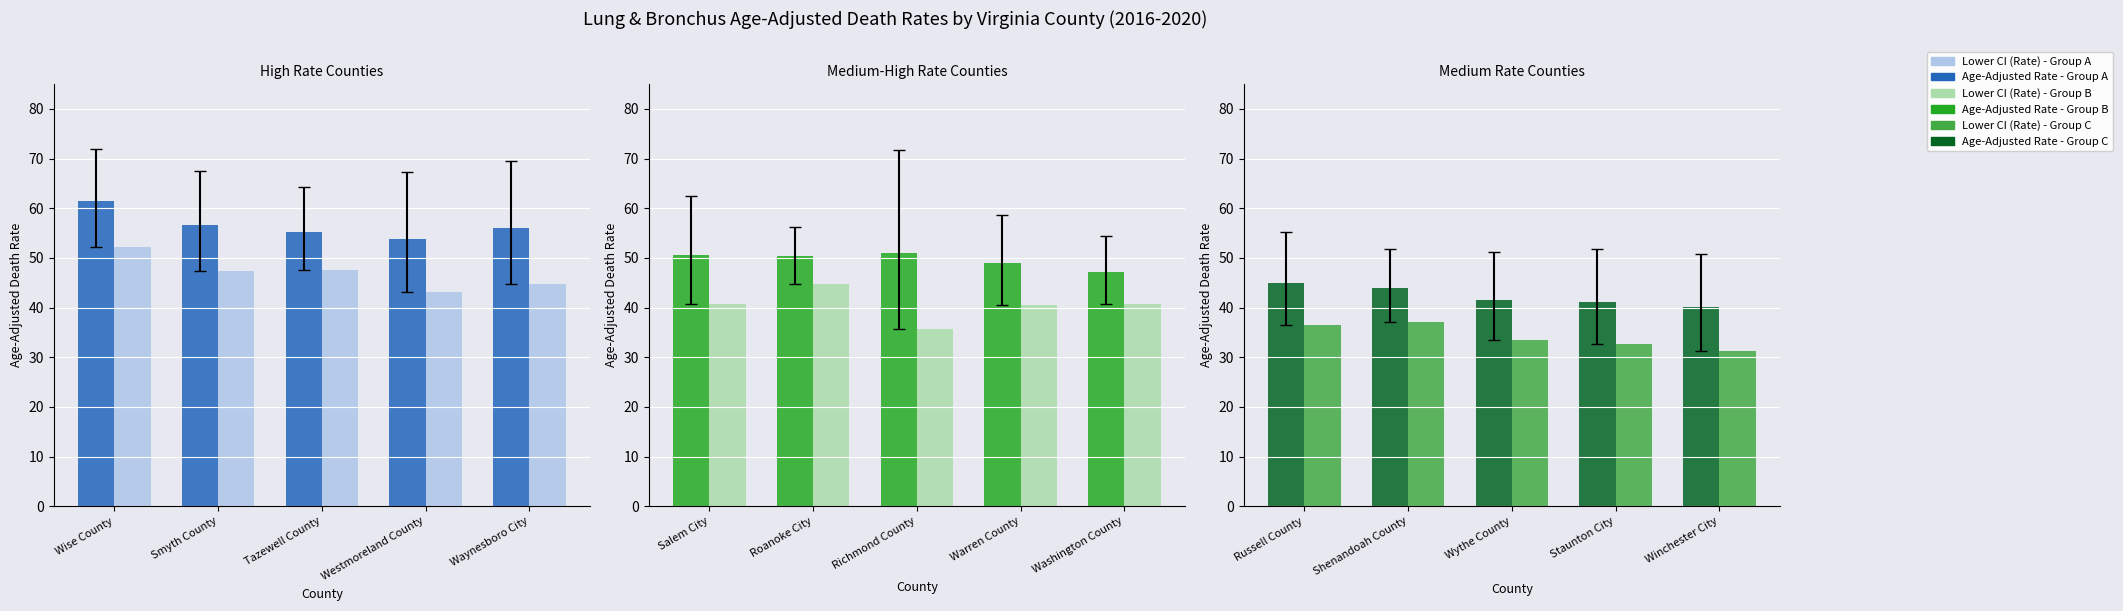

What is the difference between the second highest and minimum values in the Lower CI (Rate) series?

5.2